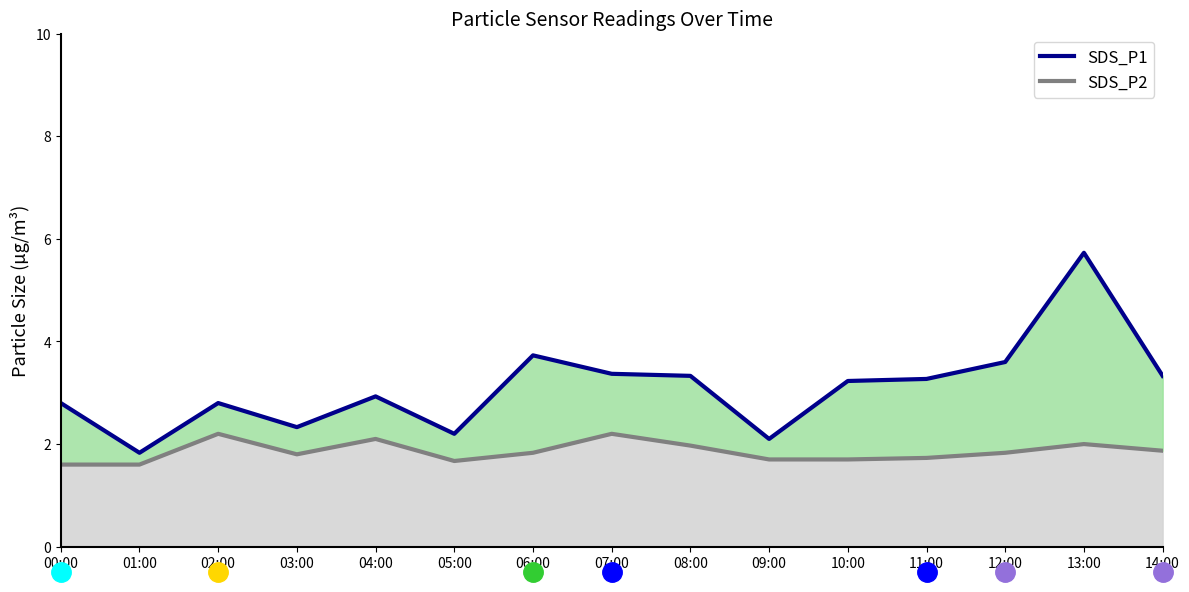

Reading left to right, transcribe all the data shown in this chart.

SDS_P1: 00:00=2.8	01:00=1.8	02:00=2.8	03:00=2.3	04:00=2.9	05:00=2.2	06:00=3.7	07:00=3.4	08:00=3.3	09:00=2.1	10:00=3.2	11:00=3.3	12:00=3.6	13:00=5.7	14:00=3.3
SDS_P2: 00:00=1.6	01:00=1.6	02:00=2.2	03:00=1.8	04:00=2.1	05:00=1.7	06:00=1.8	07:00=2.2	08:00=2.0	09:00=1.7	10:00=1.7	11:00=1.7	12:00=1.8	13:00=2.0	14:00=1.9